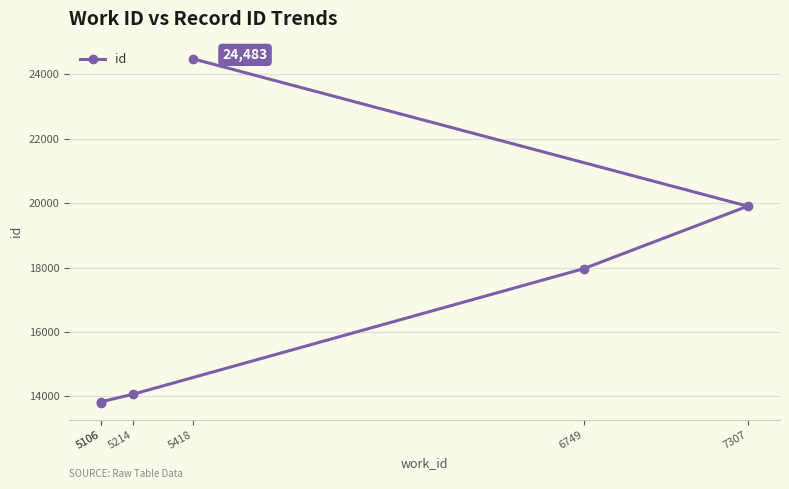

Approximately how many times larger is the value at 5214 compared to 7307?

0.7